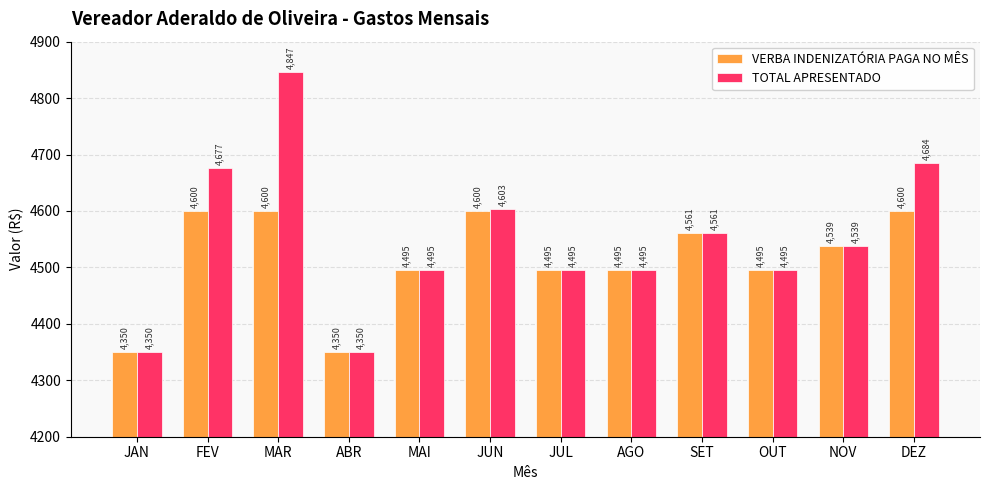

What is the sum of the TOTAL APRESENTADO values at JUN and JUL?

9098.4